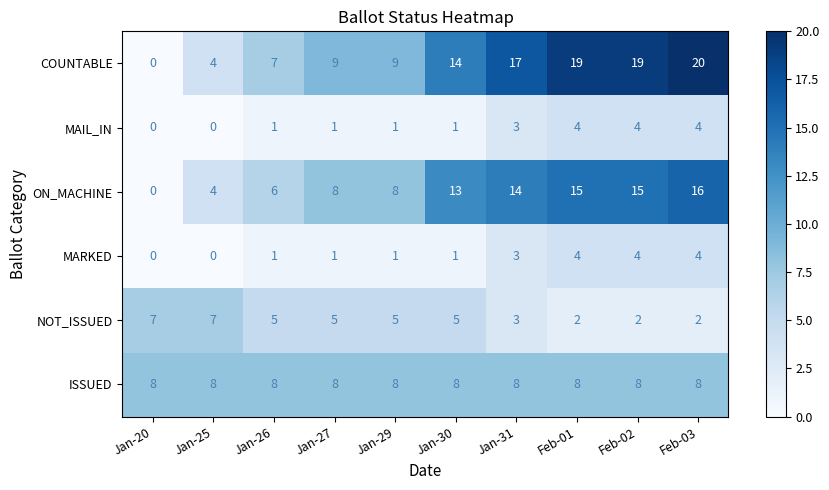

Which series has the largest range (max minus min)?

COUNTABLE